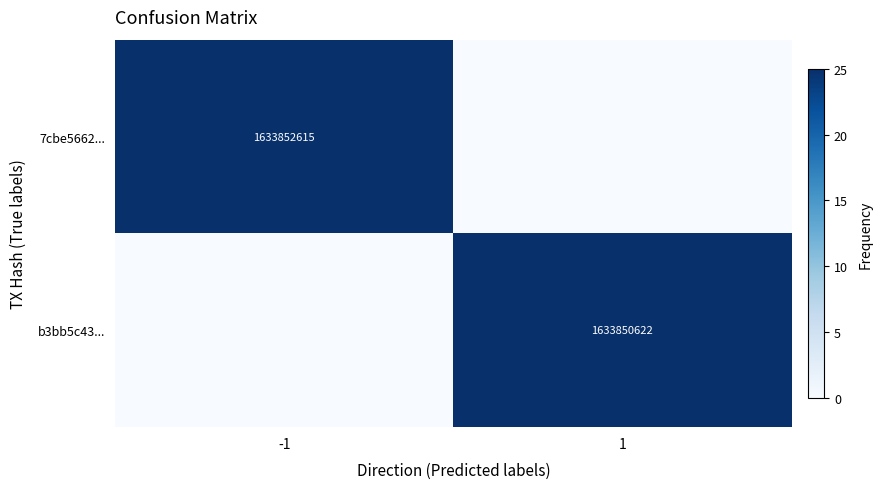

What is the spread (max minus min) of values at 1?

25.0